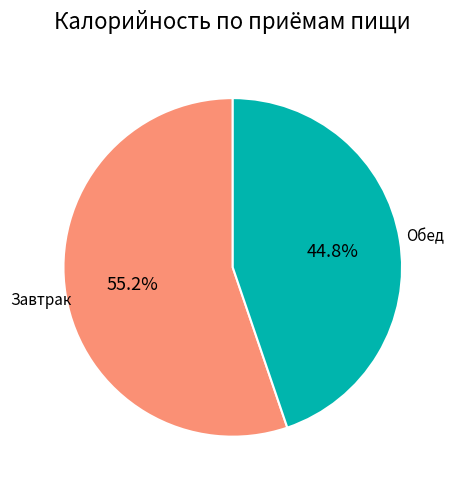

Does any single category account for the majority?

Yes